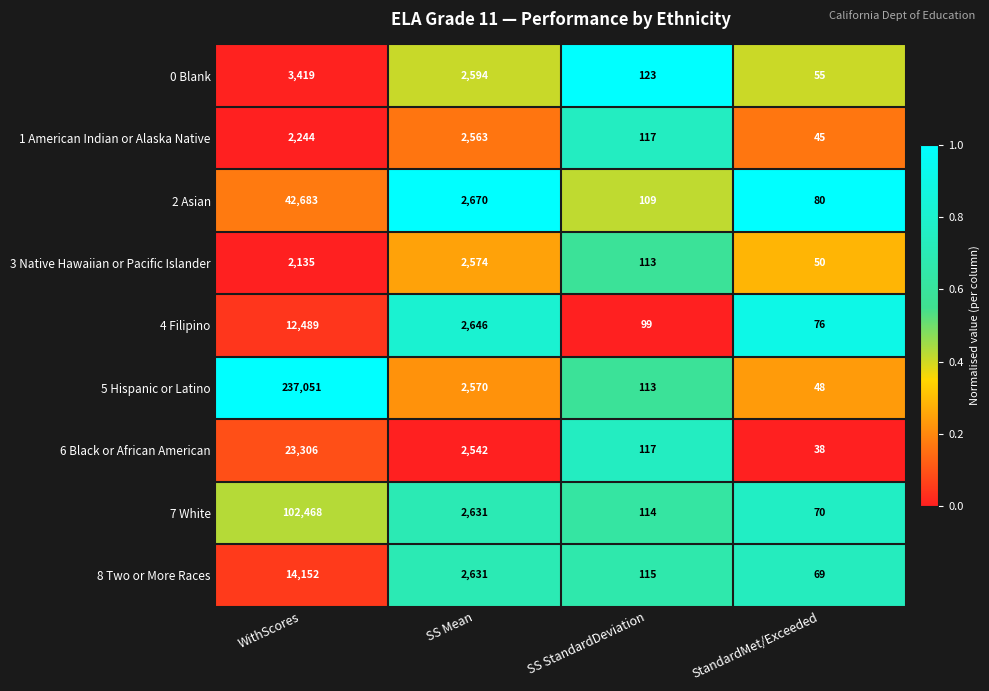

True or false: 2 Asian has a value of 2670 at SS Mean.

True